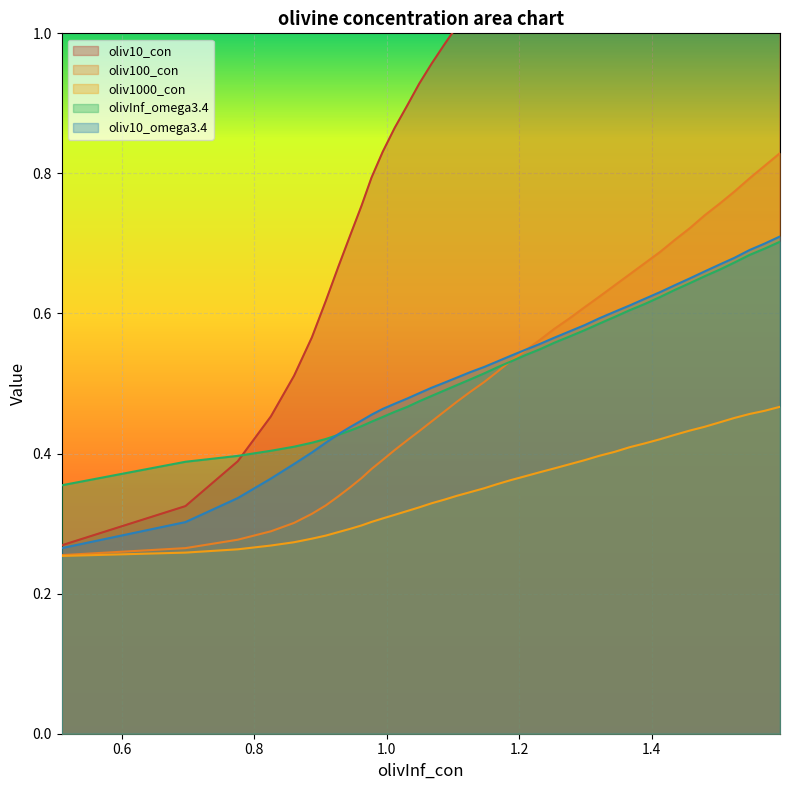

How many times do oliv100_con and oliv10_omega3.4 cross each other?

1